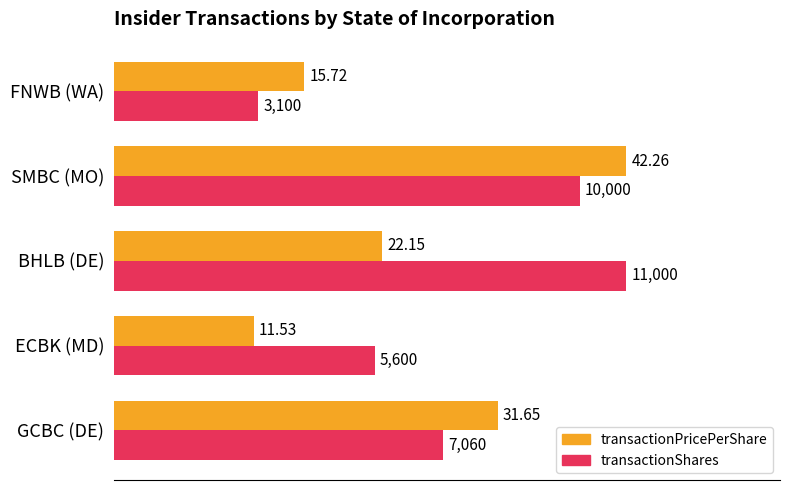

What are all the series names shown in the legend?

transactionPricePerShare, transactionShares